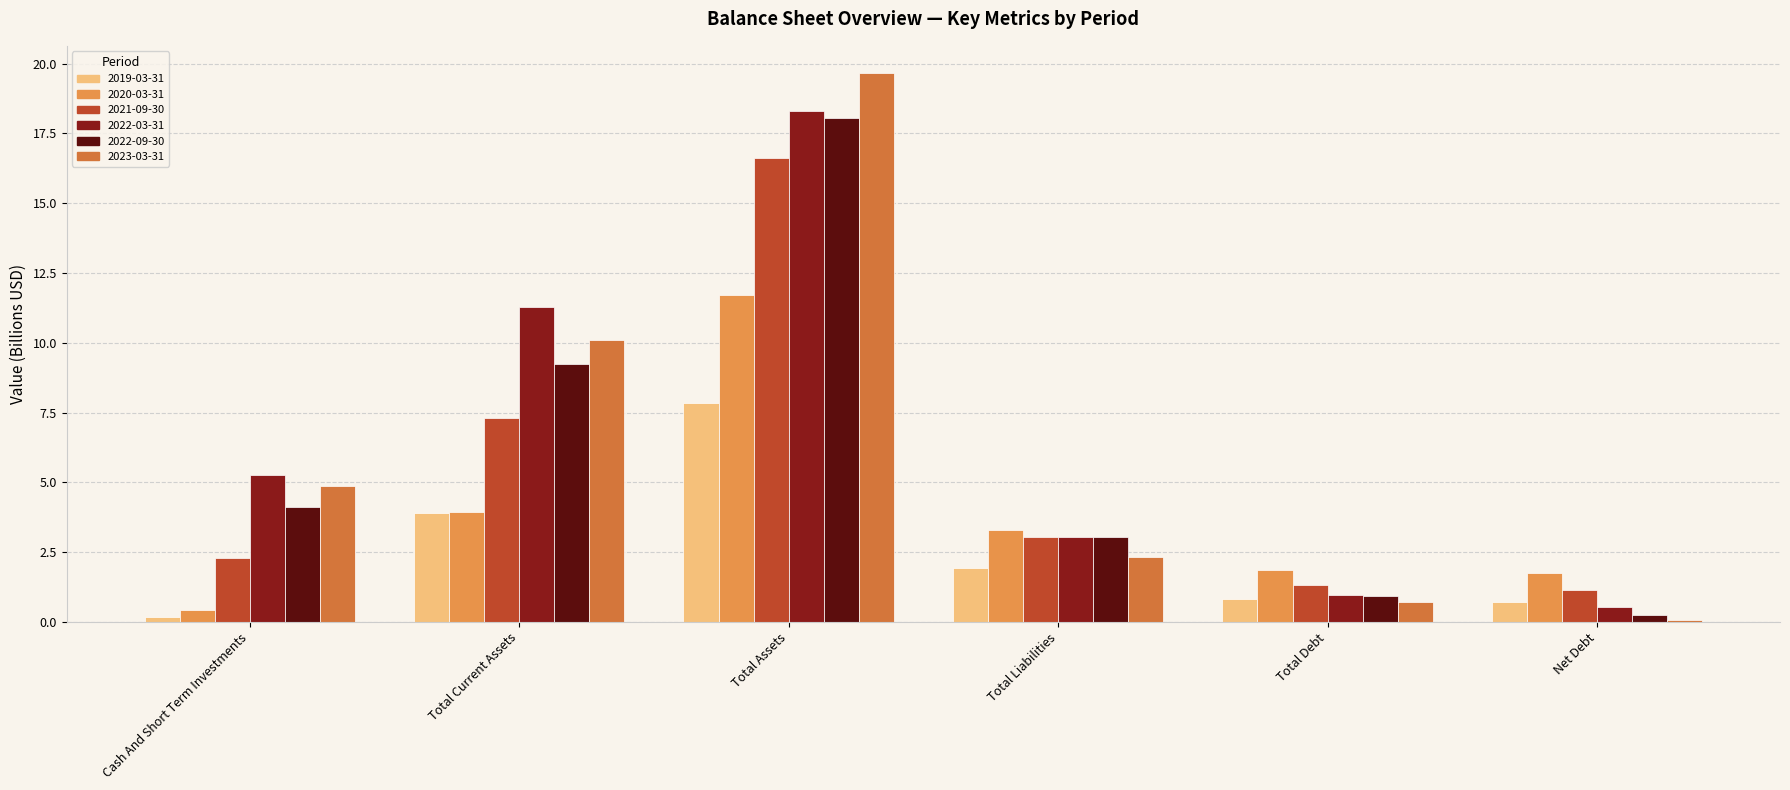

Where does the 2023-03-31 series first go above 4?

Cash And Short Term Investments